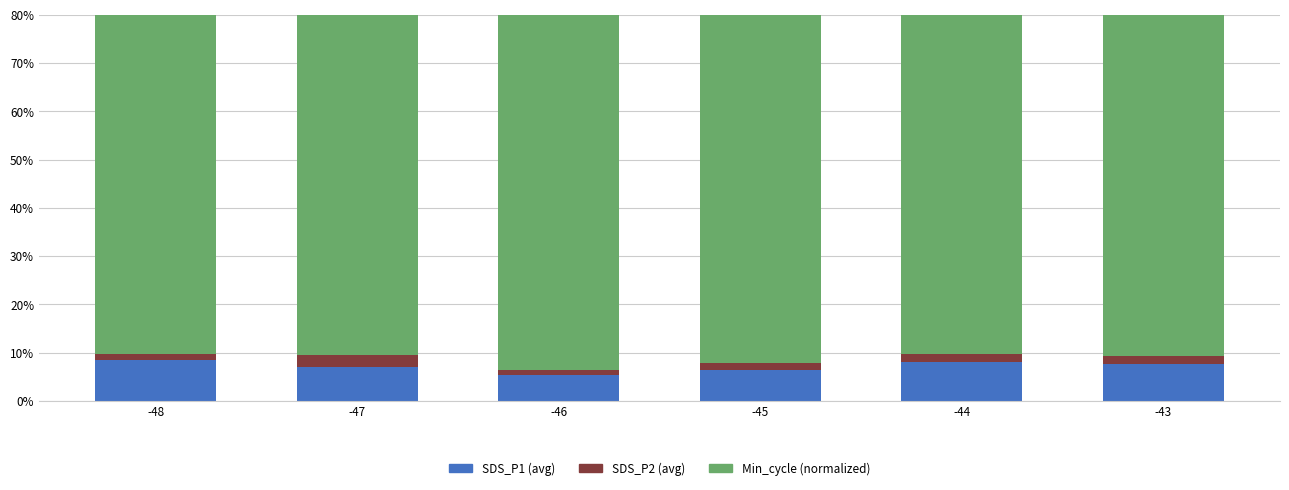

At how many categories does at least one series exceed 49?

6